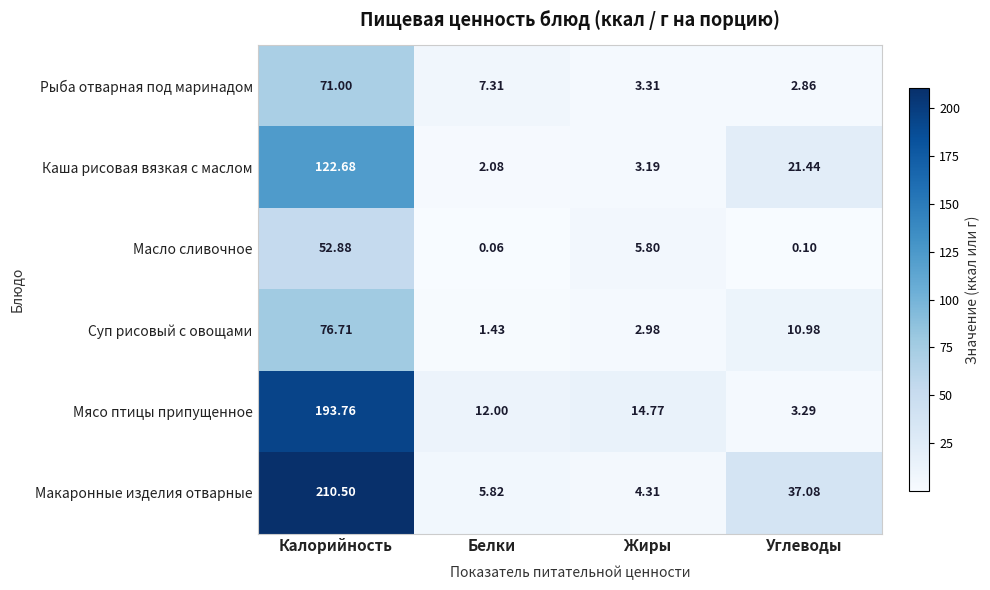

At which category is the sum across all series the highest?

Калорийность